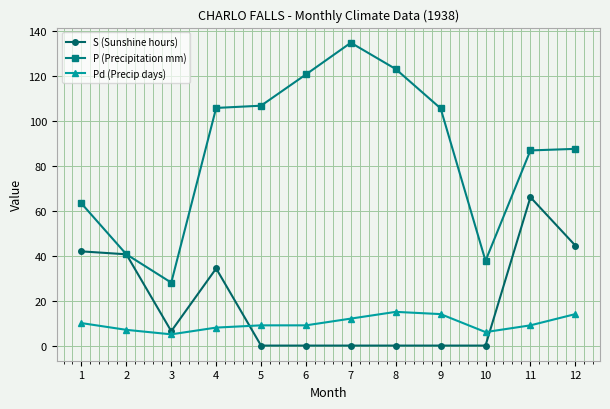

Is it true that P (Precipitation mm) equals 120.6 at 6?

True